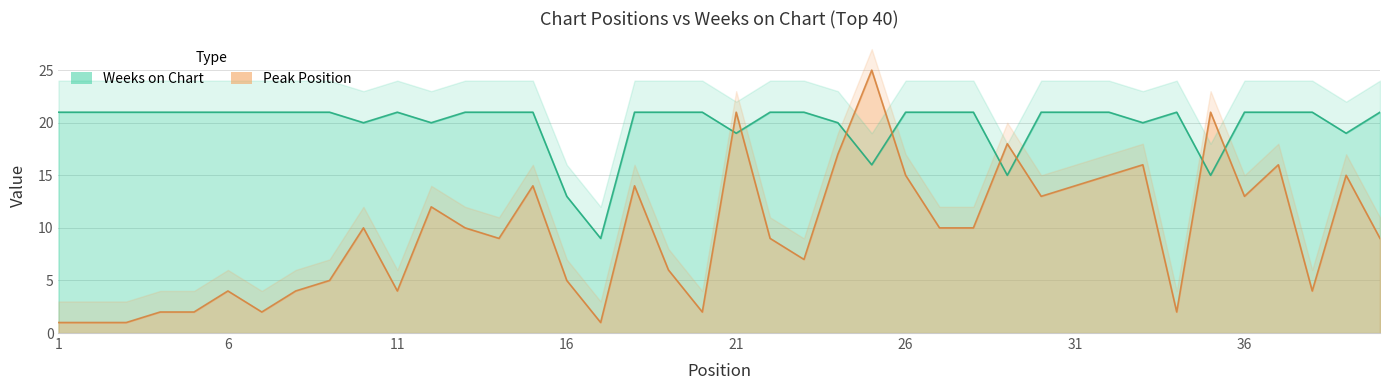

Is the value of Peak Position at 31 greater than the value of Weeks on Chart at 24?

No